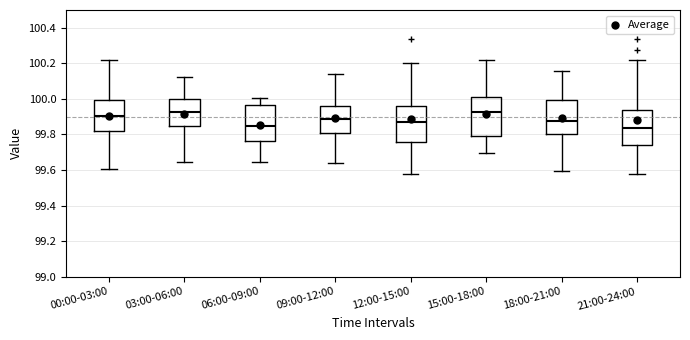

Where does the lower whisker of the box for 03:00-06:00 end on the y-axis? The values are not printed on the chart, so give them approximately, as read against the axis.

99.64